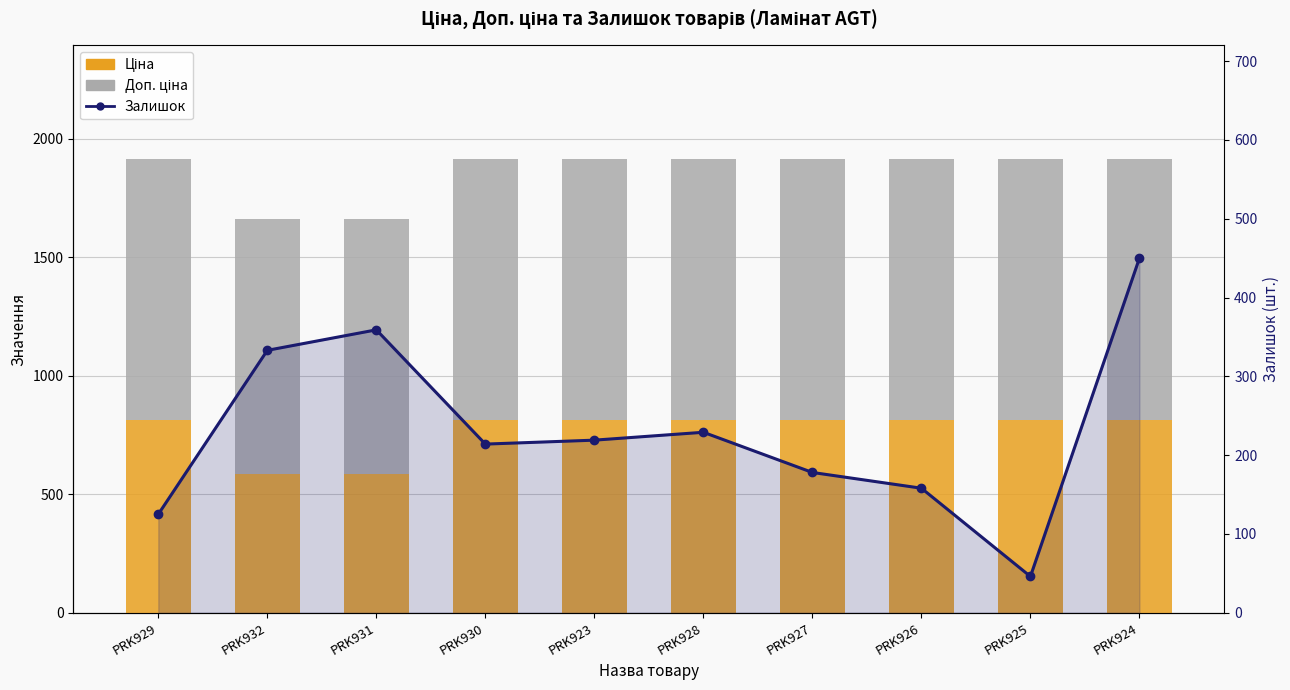

What is the difference between the highest and lowest values at PRK924?

651.8